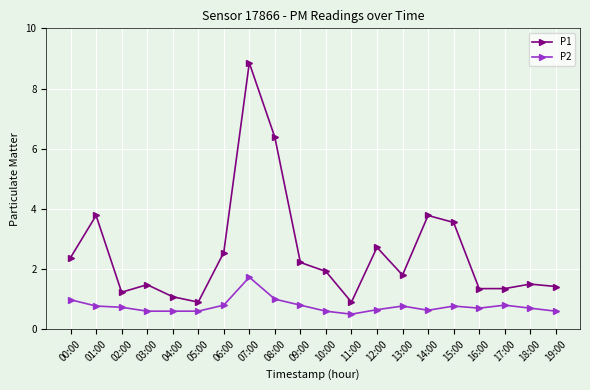

At which label does P2 reach its peak?

07:00